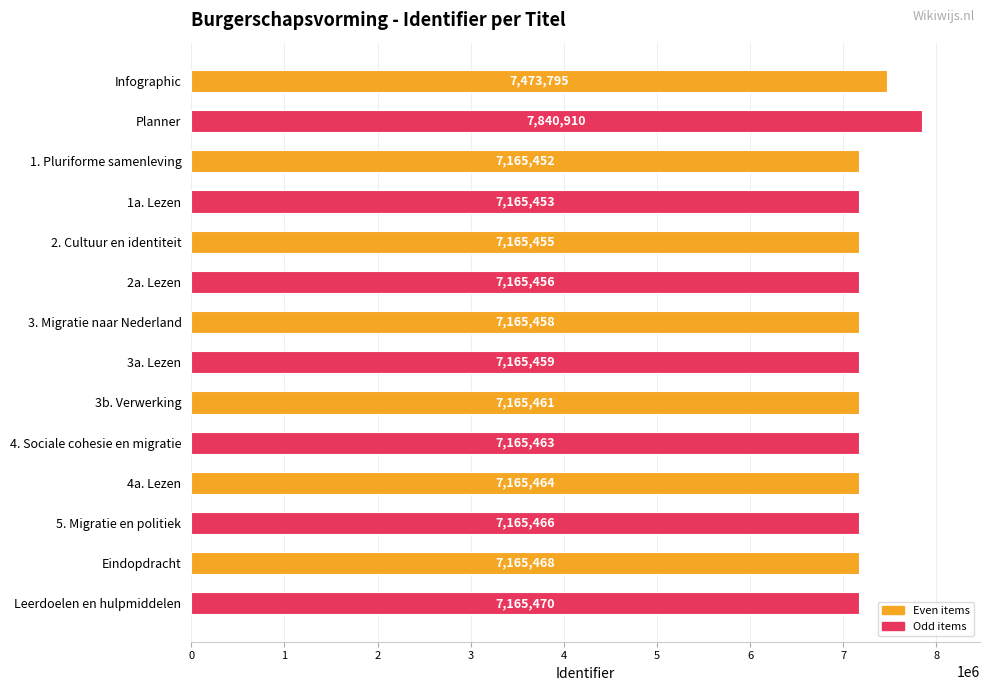

Approximately how many times larger is the value at Leerdoelen en hulpmiddelen compared to 4a. Lezen?

1.0